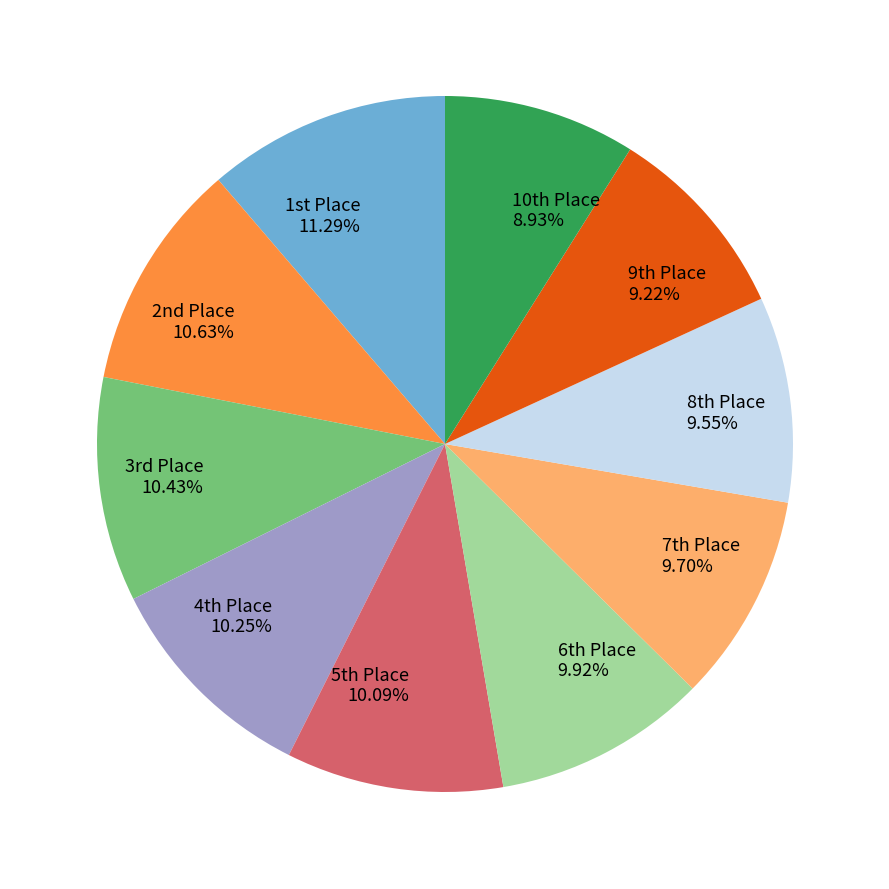

How many slices are in this pie chart?

10